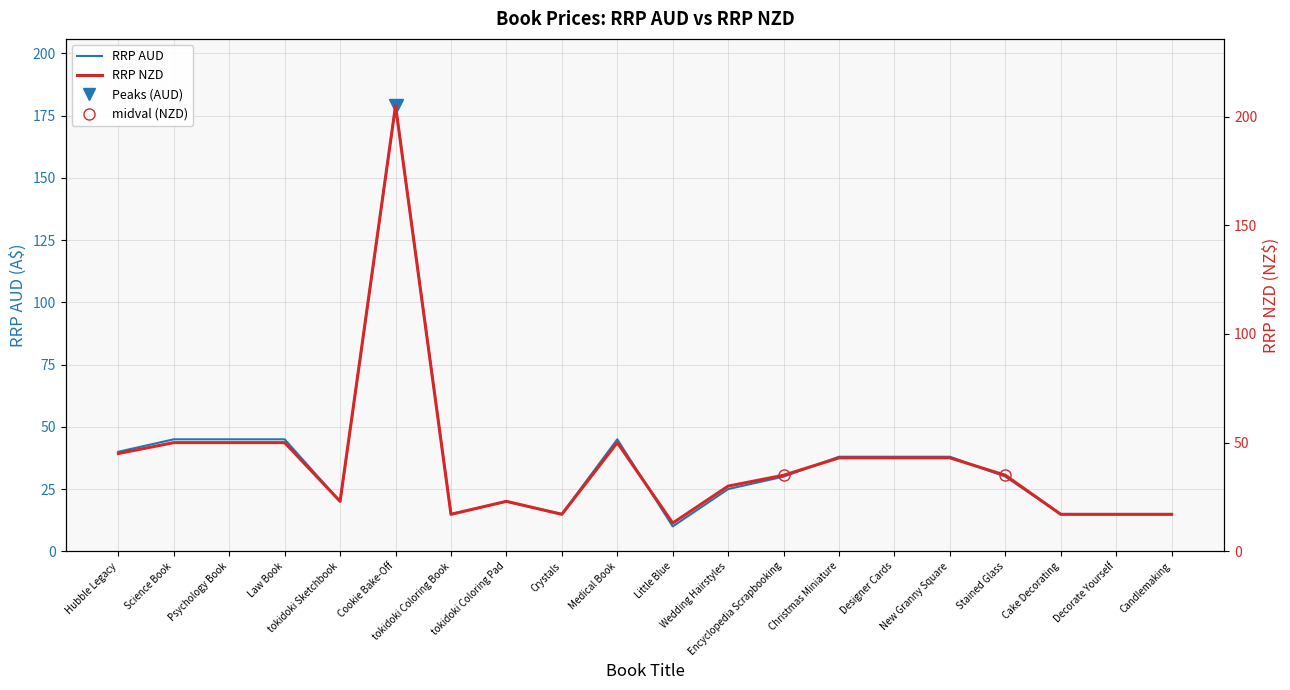

Between Science Book and Cookie Bake-Off, which is larger?

Cookie Bake-Off